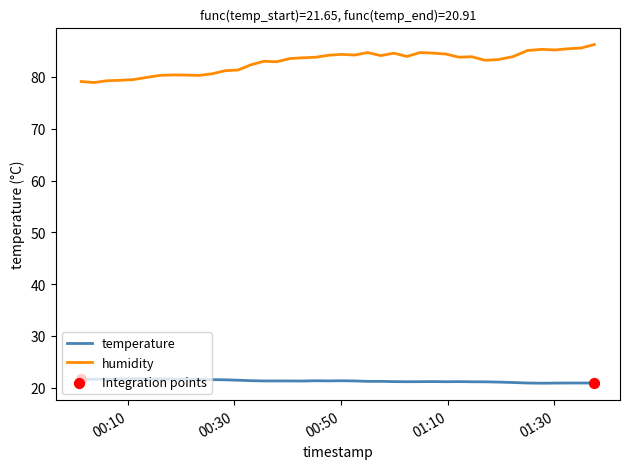

True or false: temperature and humidity intersect in this chart.

False